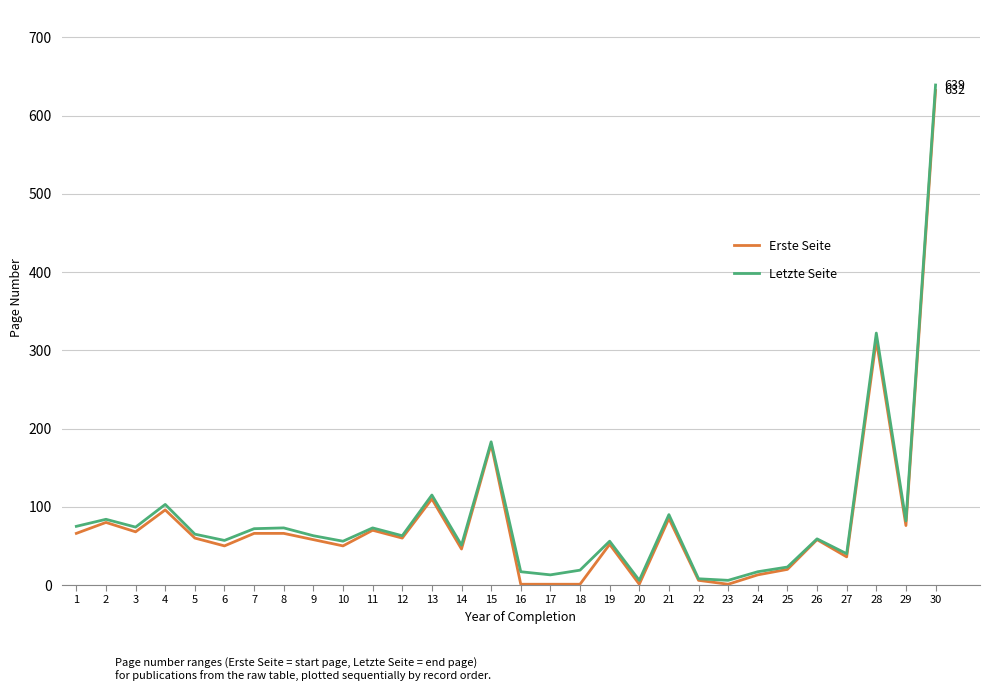

Is it true that Erste Seite equals 76 at 29?

True